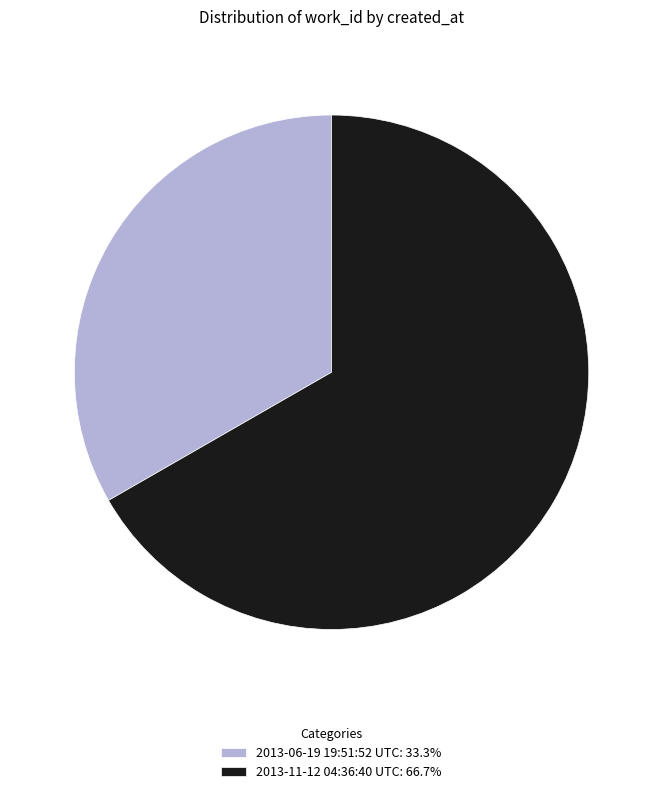

Do 2013-11-12 04:36:40 UTC: 66.7% and 2013-06-19 19:51:52 UTC: 33.3% together represent more than half of the pie?

Yes